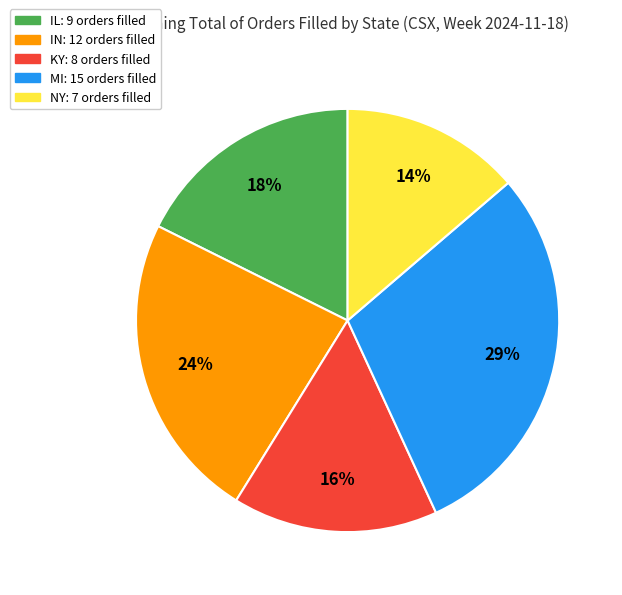

Count the number of slices in the pie.

5